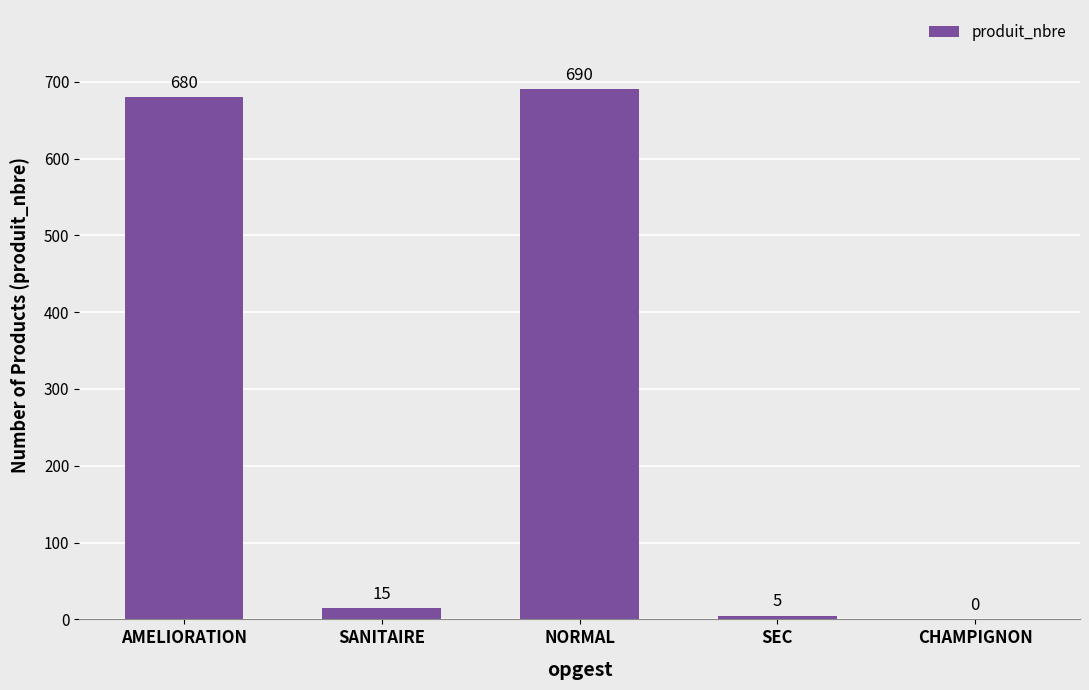

Reading left to right, transcribe all the data shown in this chart.

AMELIORATION=680	SANITAIRE=15	NORMAL=690	SEC=5	CHAMPIGNON=0